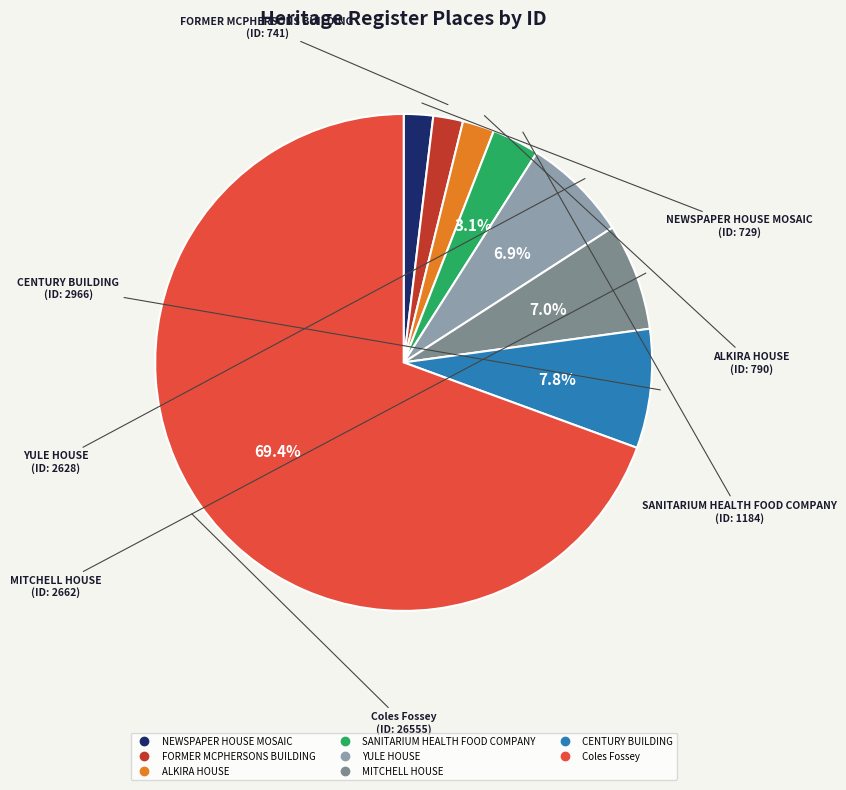

Approximately how many times larger is the value at CENTURY BUILDING compared to YULE HOUSE?

1.1